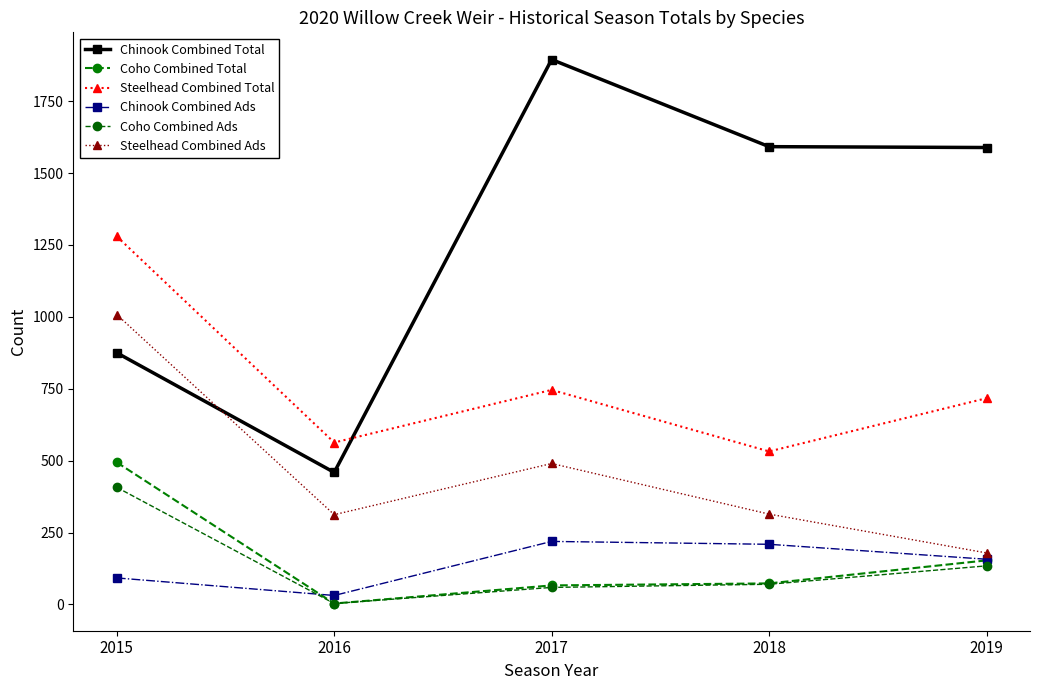

True or false: Chinook Combined Total has a value of 459 at 2016.

True